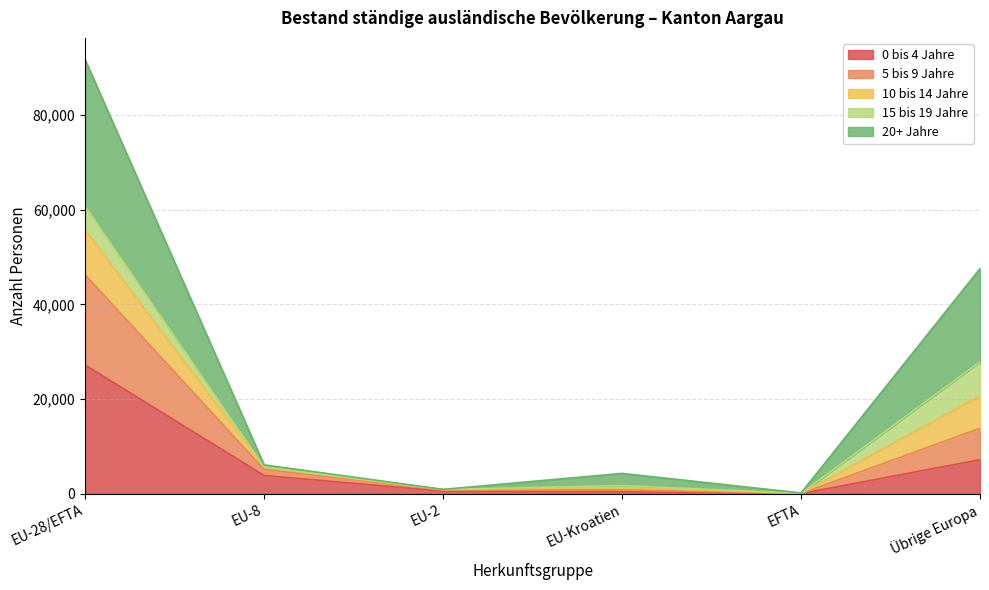

True or false: 10 bis 14 Jahre has more than 1 interior local peaks.

False